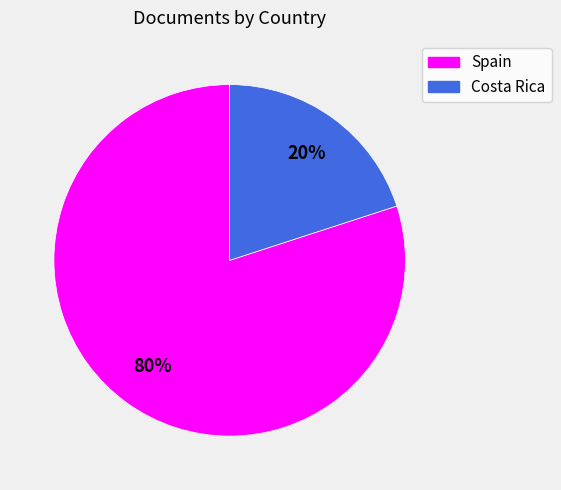

Is there a majority slice in this chart?

Yes